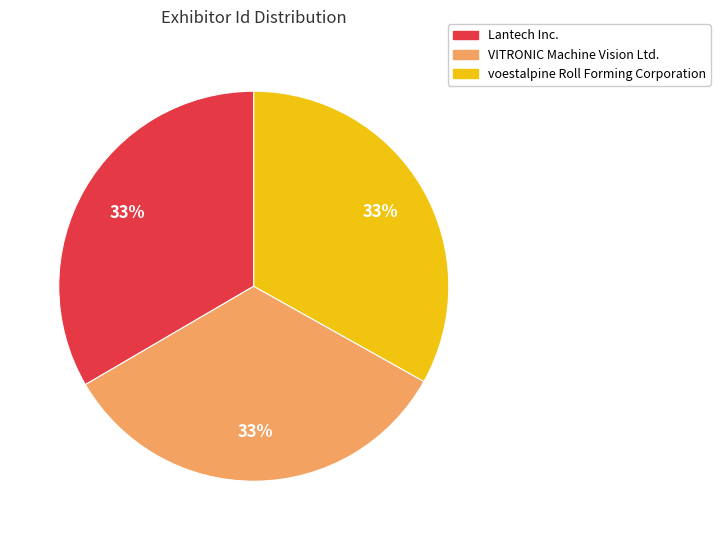

How many slices are in this pie chart?

3